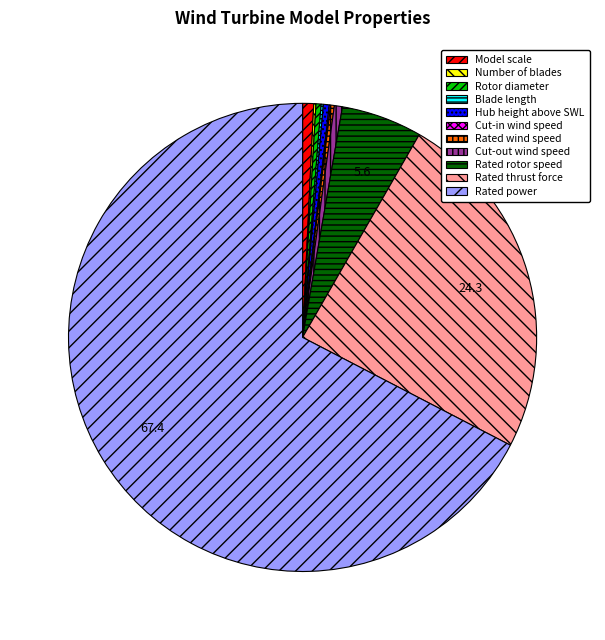

Approximately how many times larger is the value at Rotor diameter compared to Model scale?

0.5